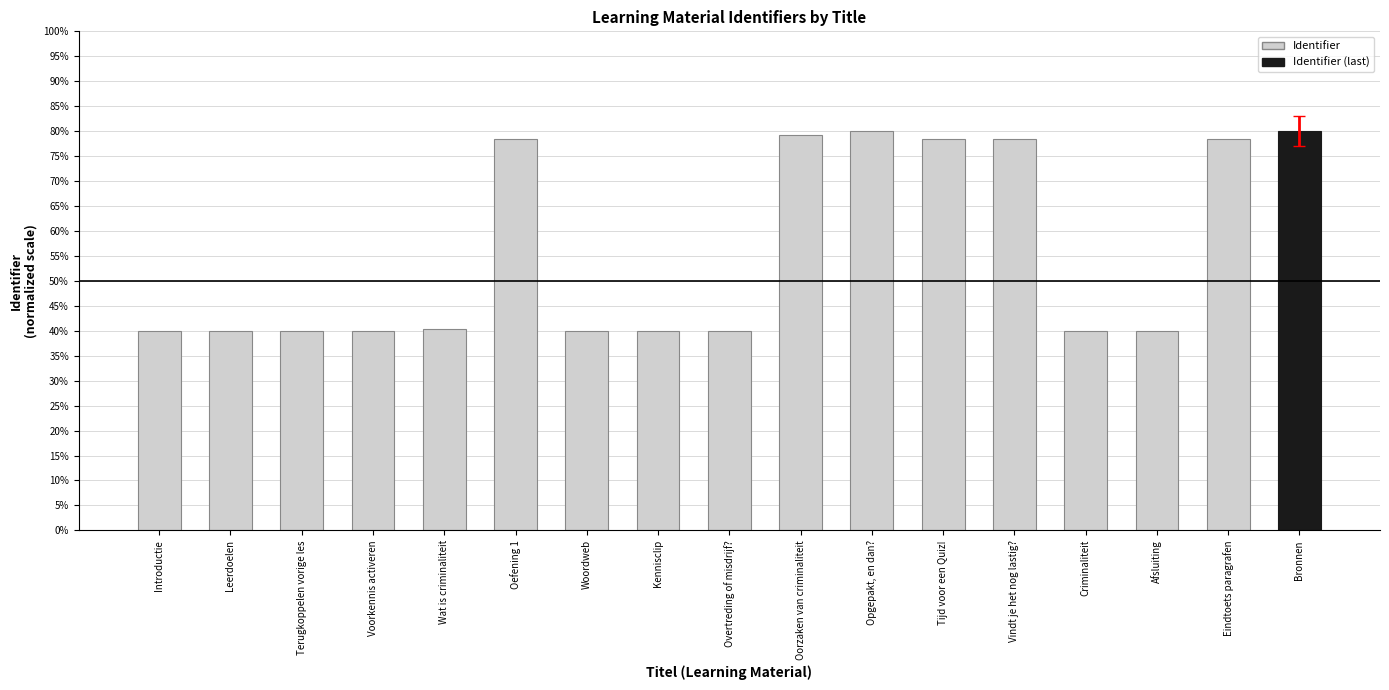

What is the sum of the values at Oorzaken van criminaliteit and Vindt je het nog lastig??

157.5